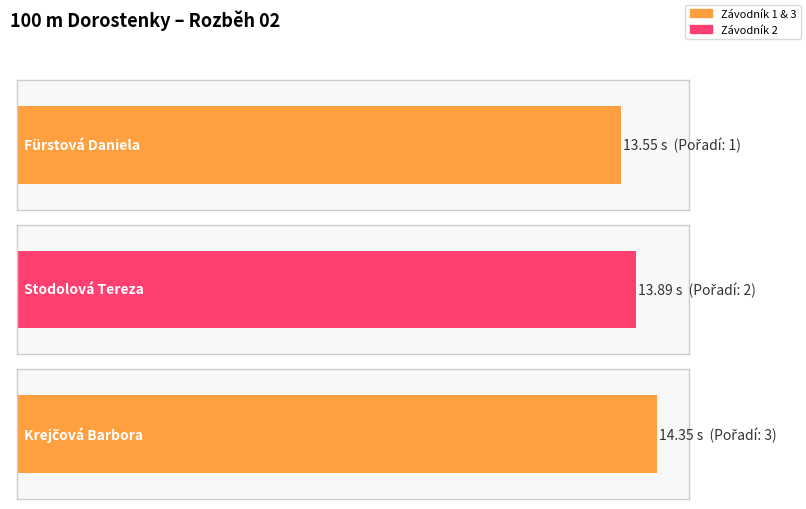

True or false: the data shows 14.3 at Krejčová Barbora.

True